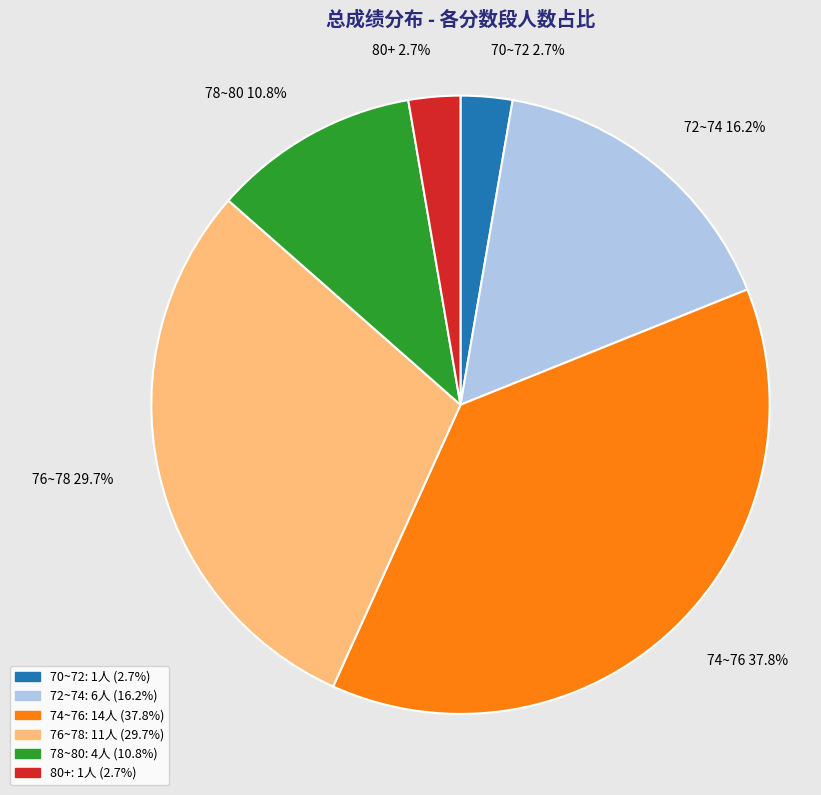

Which has a higher value, 70~72 2.7% or 72~74 16.2%?

72~74 16.2%